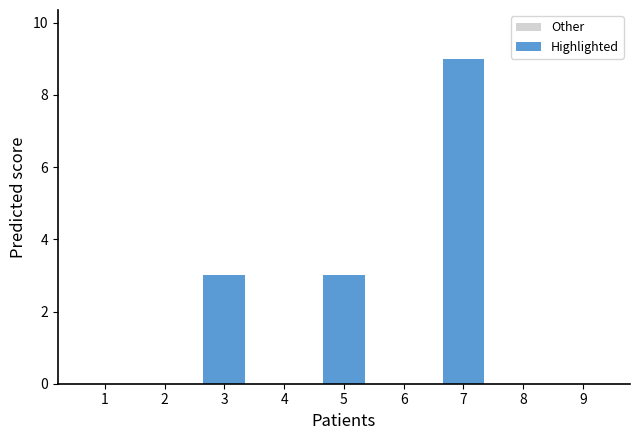

Reading right to left, extract all data points from this chart.

9=0	8=0	7=9	6=0	5=3	4=0	3=3	2=0	1=0